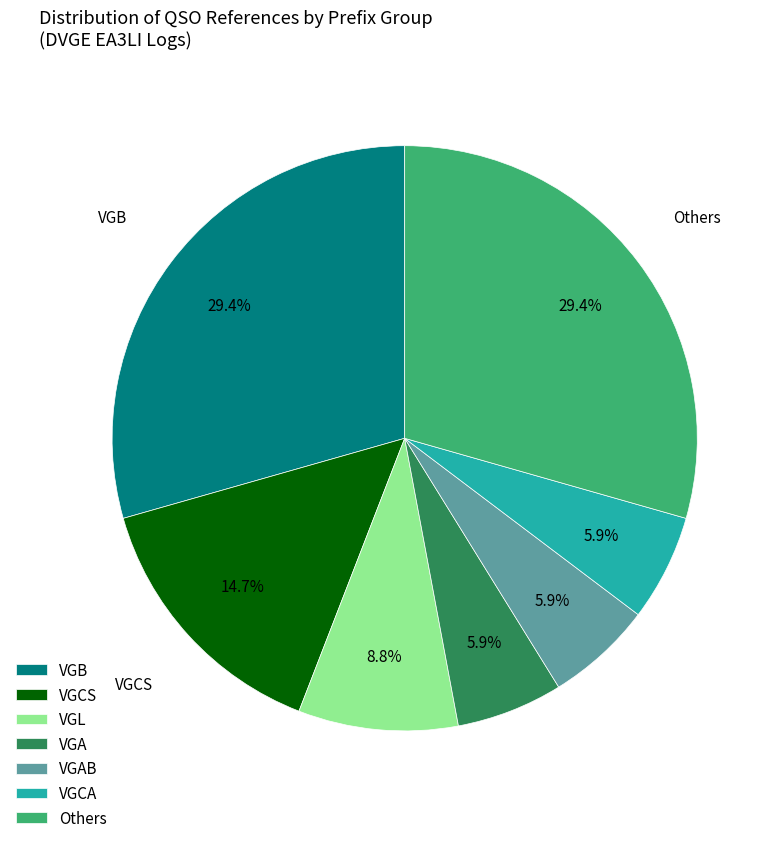

To the nearest percent, what is the difference between the largest and smallest slice percentages?

24%